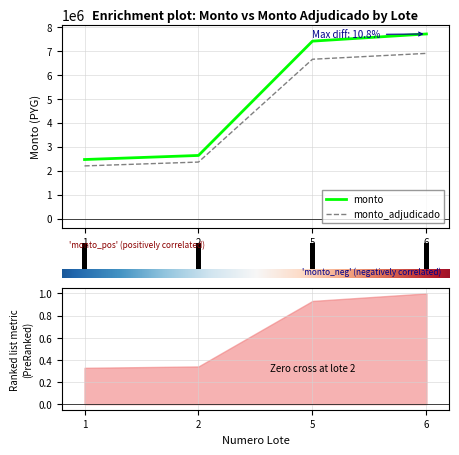

Reading left to right, transcribe all the data shown in this chart.

monto: 2462000	2632000	7400000	7700000
monto_adjudicado: 2196000	2356000	6645000	6890000